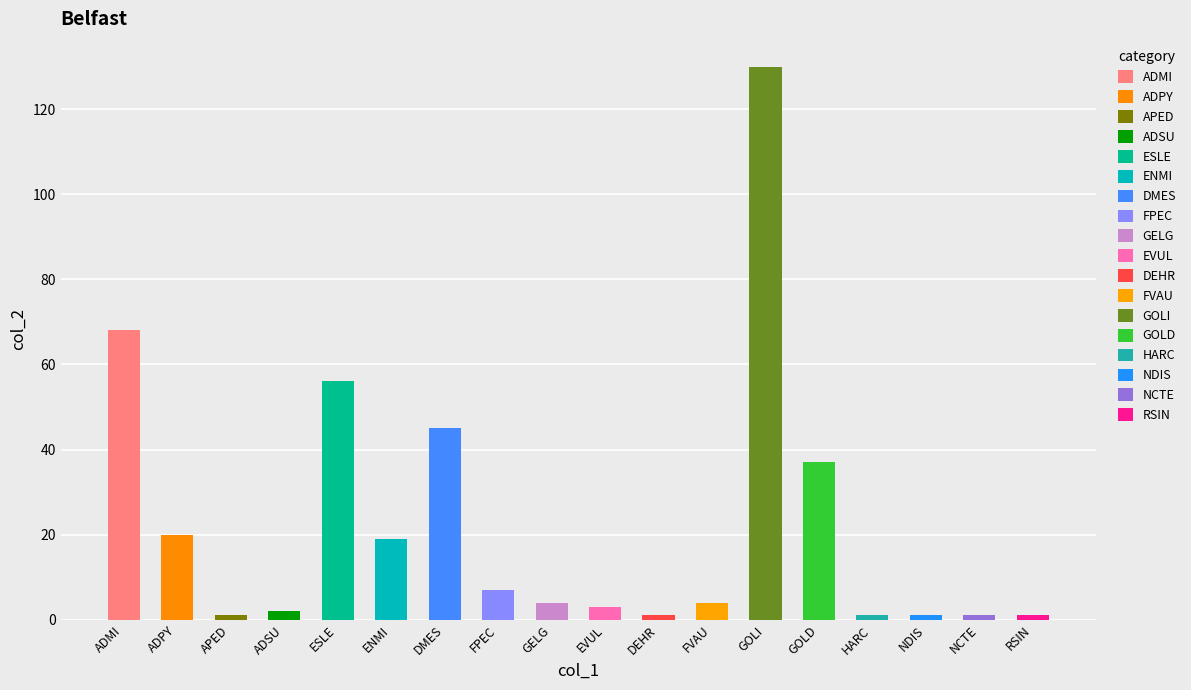

How many values exceed 4?

8